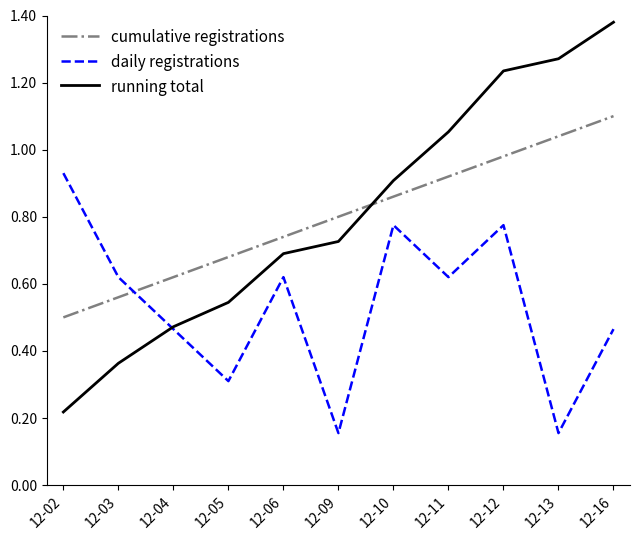

After their last crossing, which series has the higher values: daily registrations or cumulative registrations?

cumulative registrations